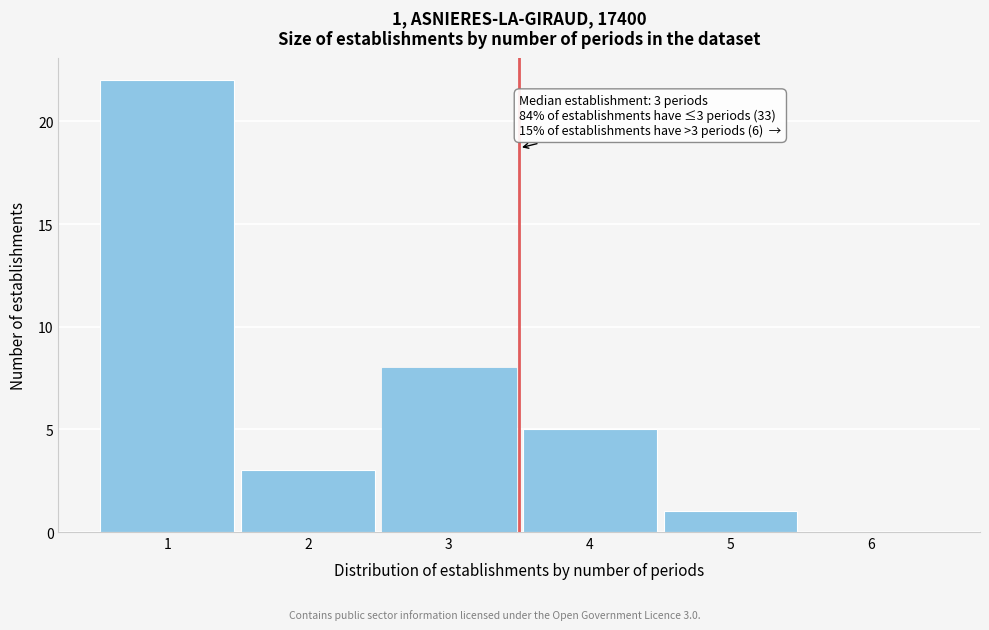

Over which range of the x-axis is the bar tallest?

0.5 to 1.5